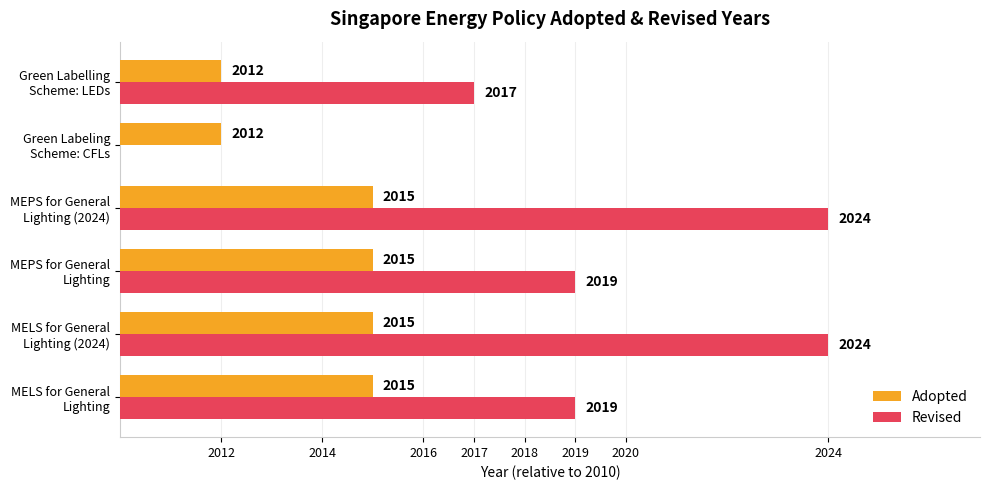

What are all the series names shown in the legend?

Adopted, Revised